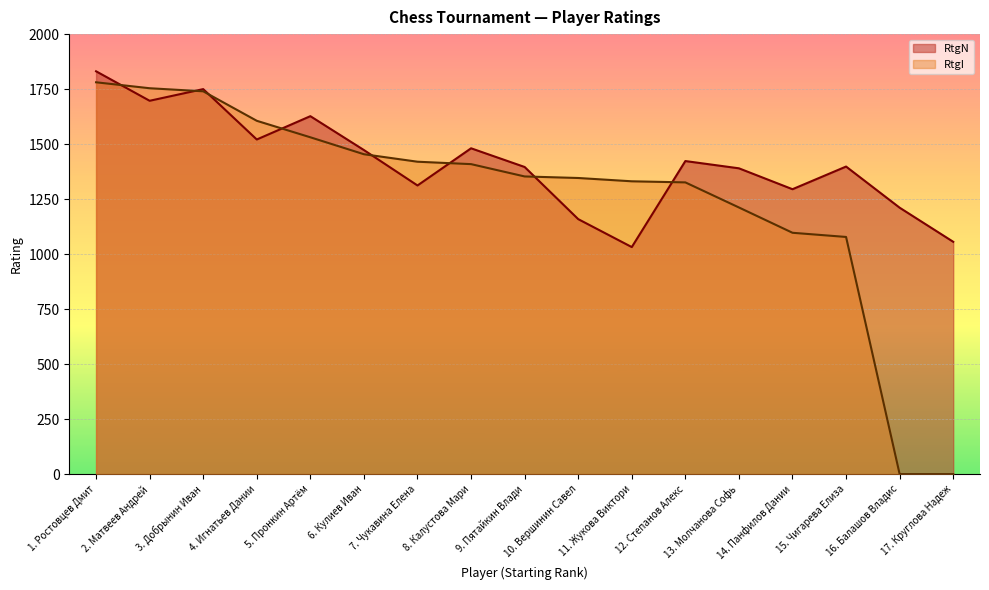

True or false: RtgI and RtgN intersect in this chart.

True